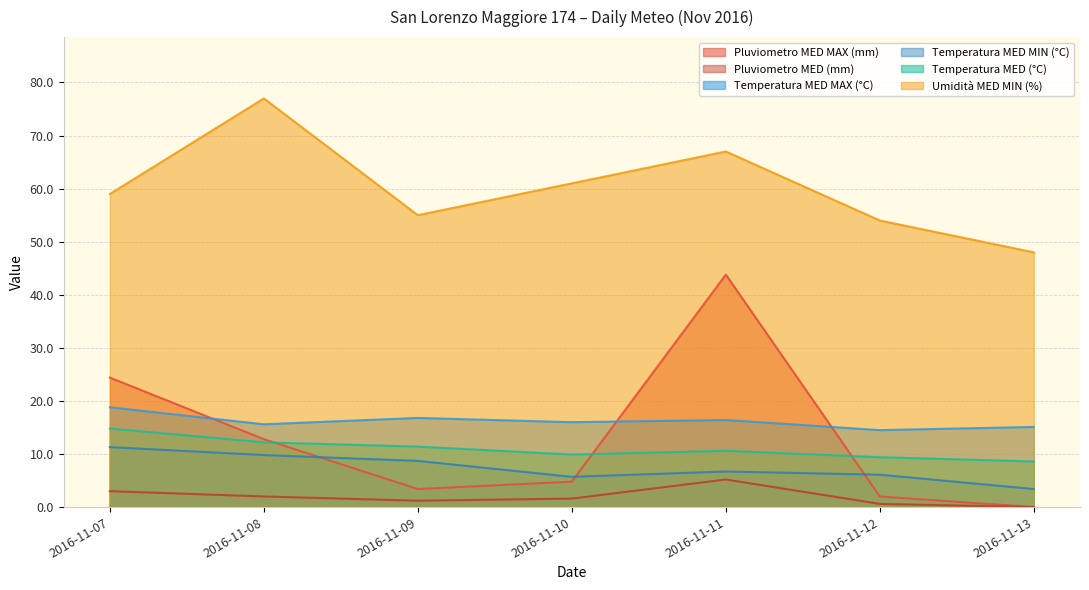

In Pluviometro MED MAX (mm), how many points are lower than both neighbors (excluding endpoints)?

1